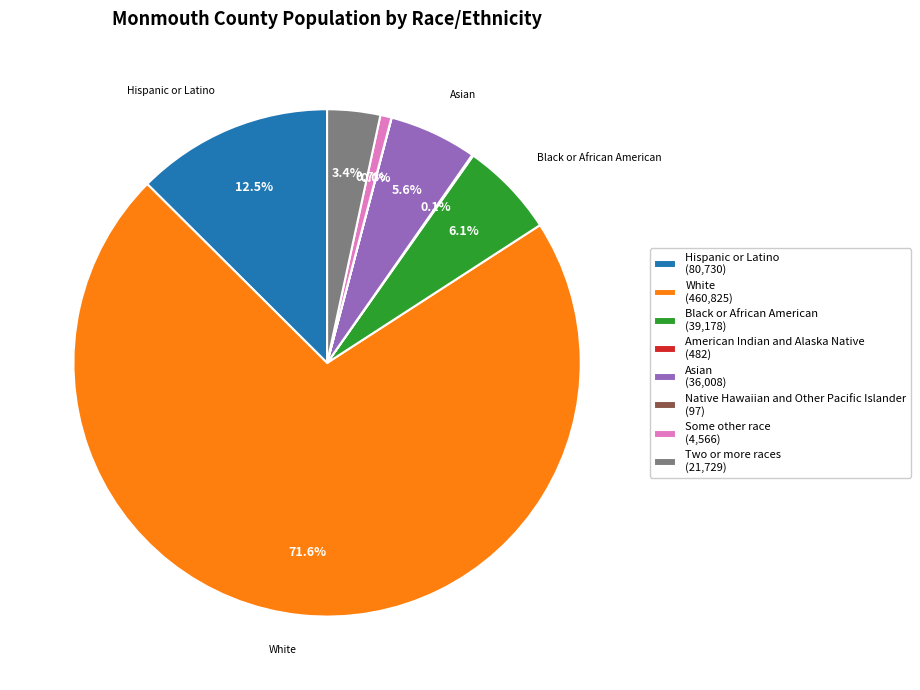

Is there a majority slice in this chart?

Yes